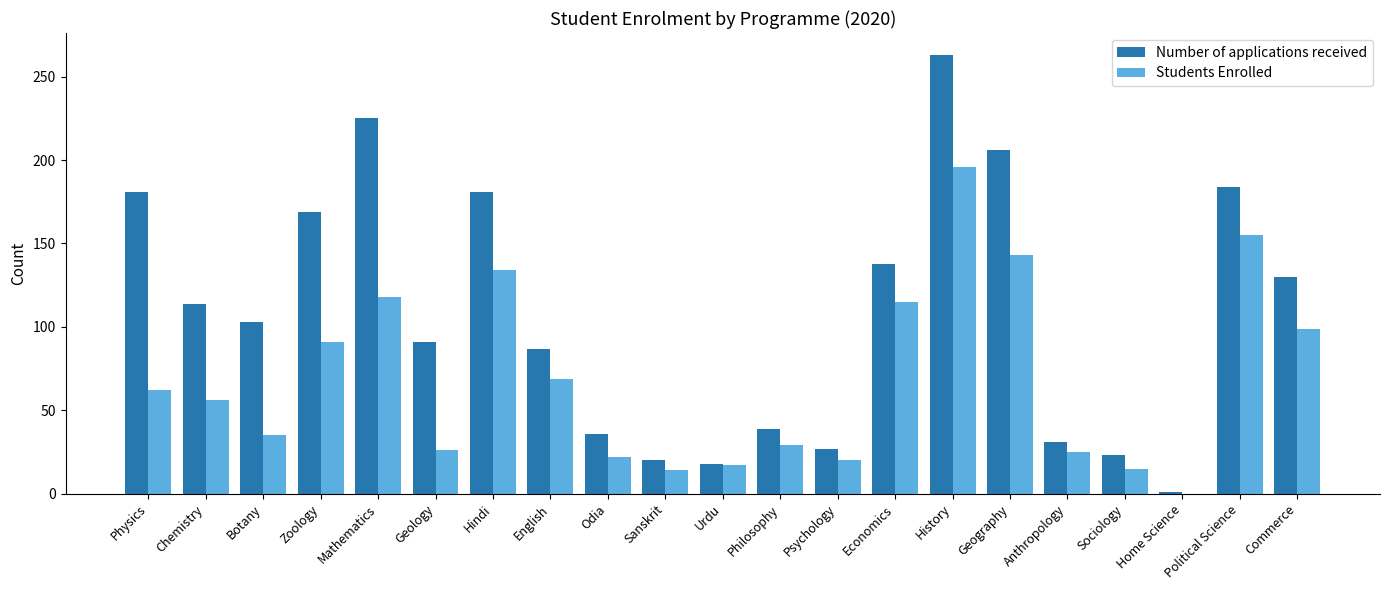

Which category has the highest value in the Number of applications received series?

History